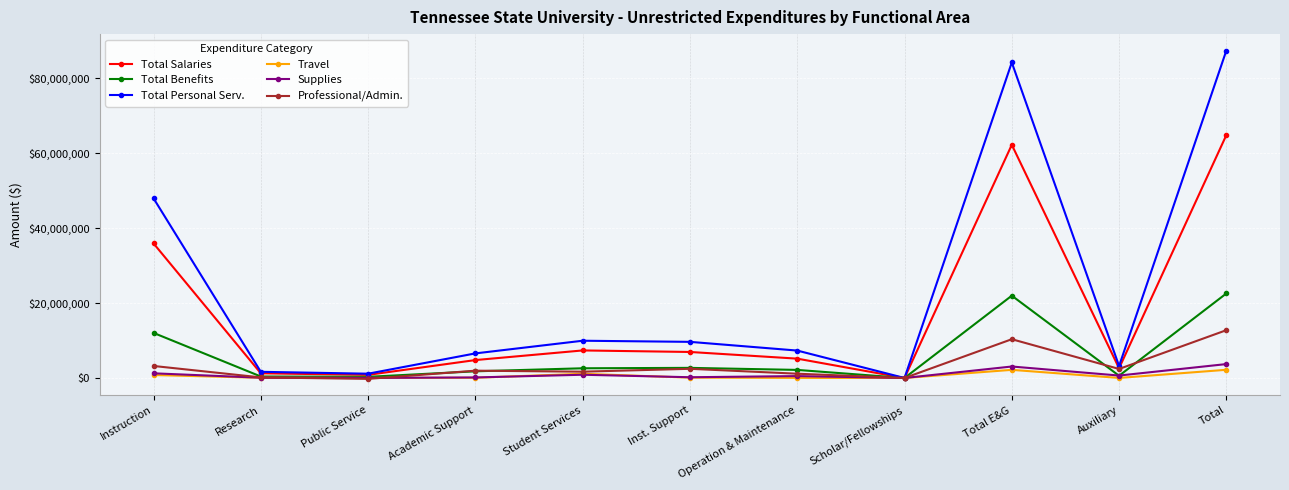

How many interior local valleys does the Total Personal Serv. series have?

3